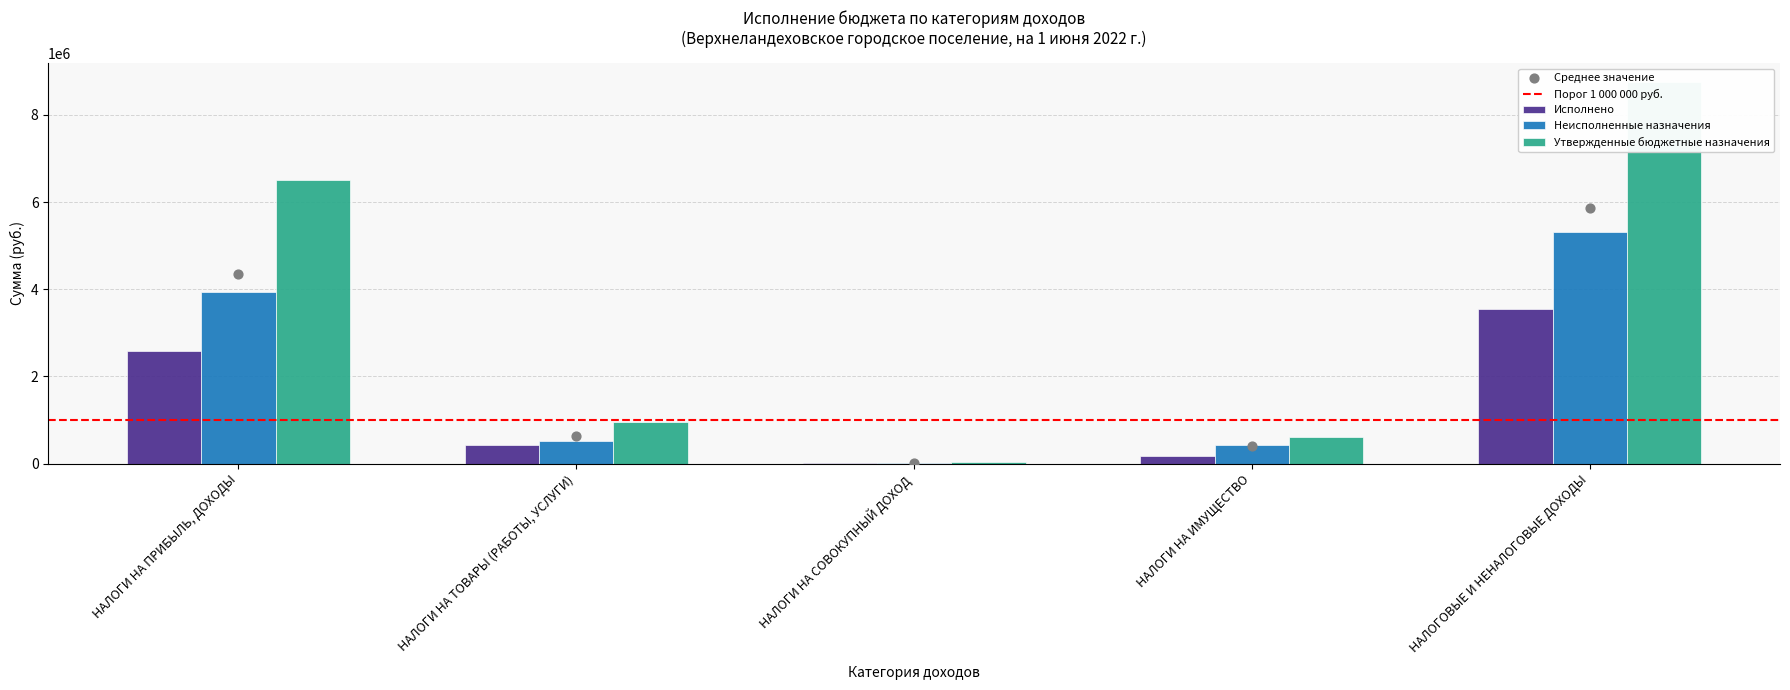

What are all the series names shown in the legend?

Исполнено, Неисполненные назначения, Утвержденные бюджетные назначения